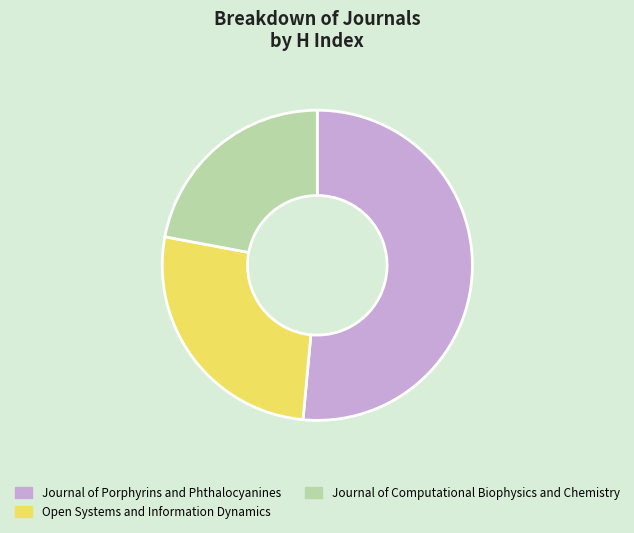

Is the sum of Open Systems and Information Dynamics and Journal of Porphyrins and Phthalocyanines greater than half?

Yes